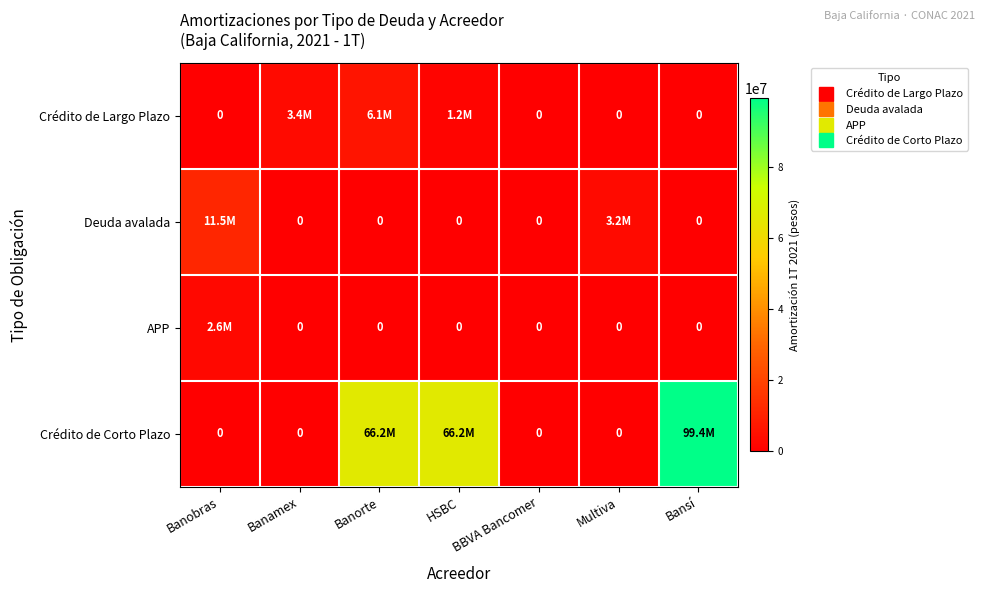

What is the spread (max minus min) of values at Banobras?

11469092.2